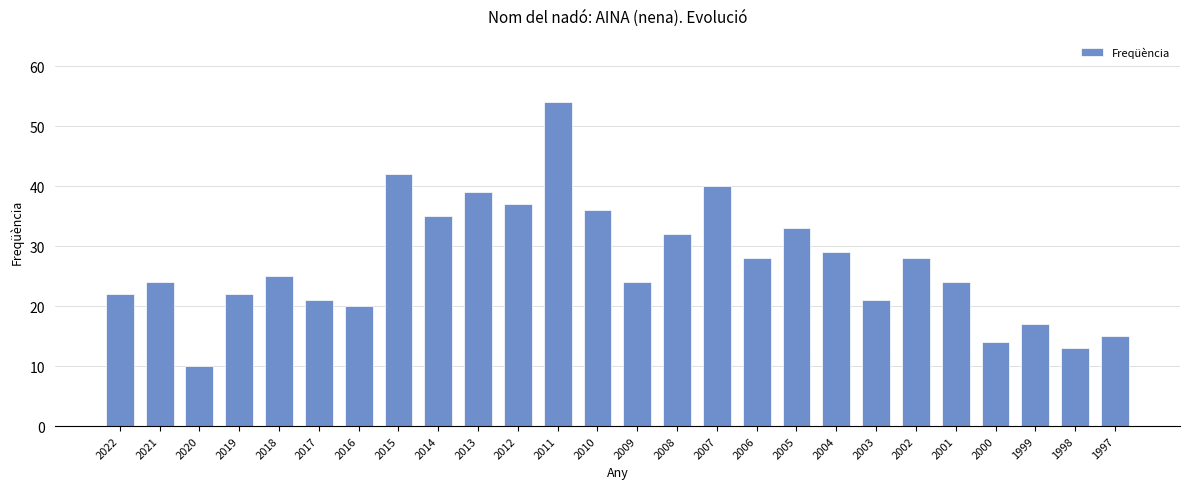

Which label corresponds to the largest value in the chart?

2011